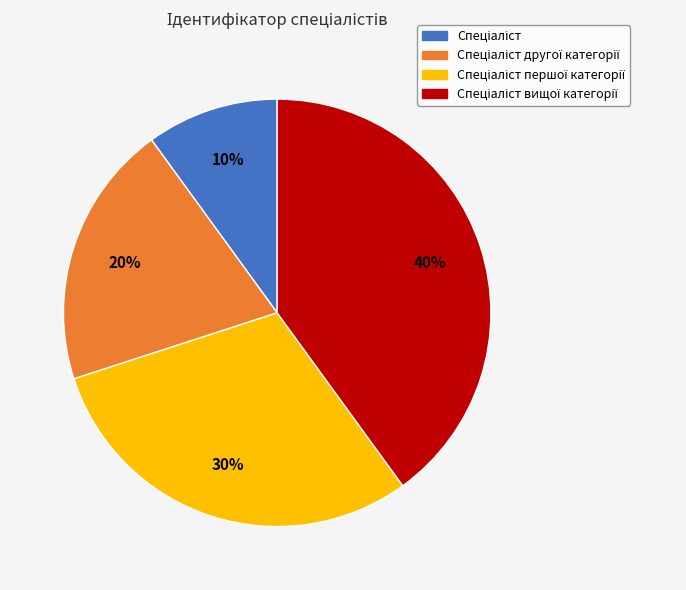

Is there a majority slice in this chart?

No